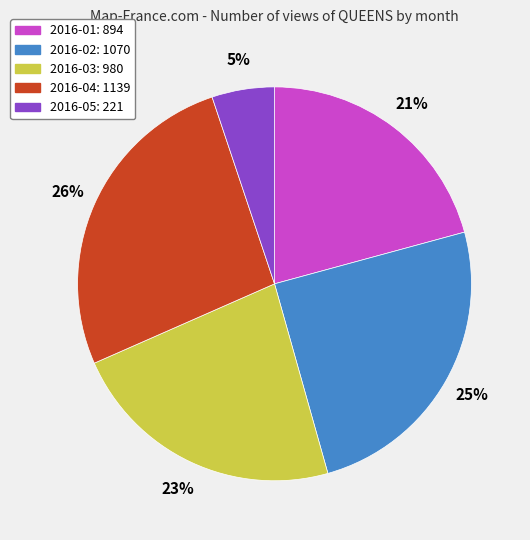

Is it true that 2016-05 is 5% of the pie?

True